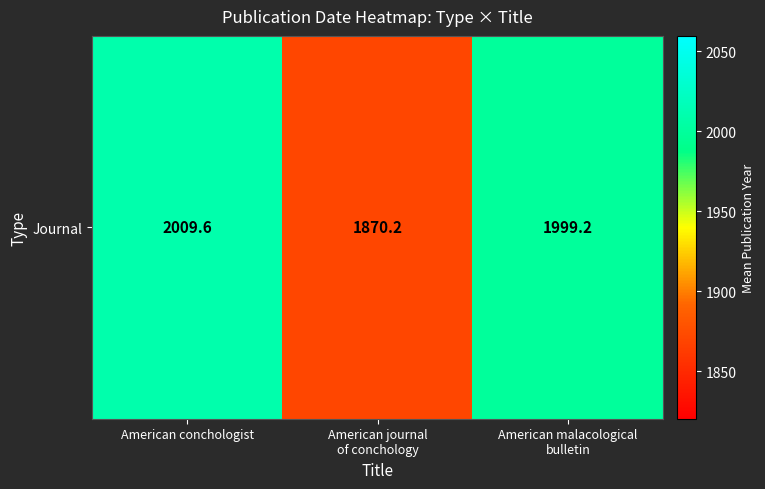

How many data points are above 1999?

2